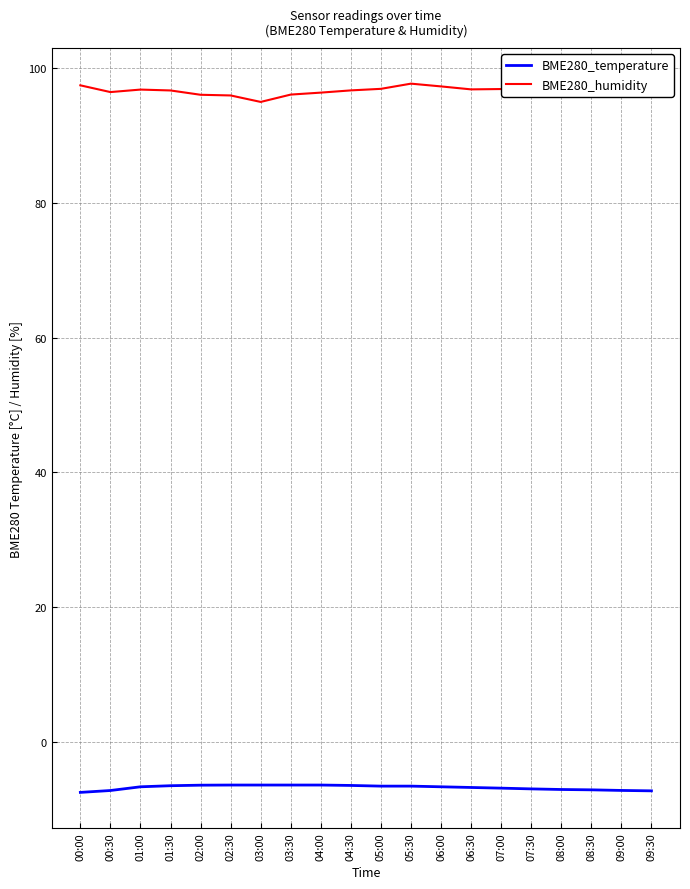

What is the approximate value of BME280_humidity at 06:30?

96.8